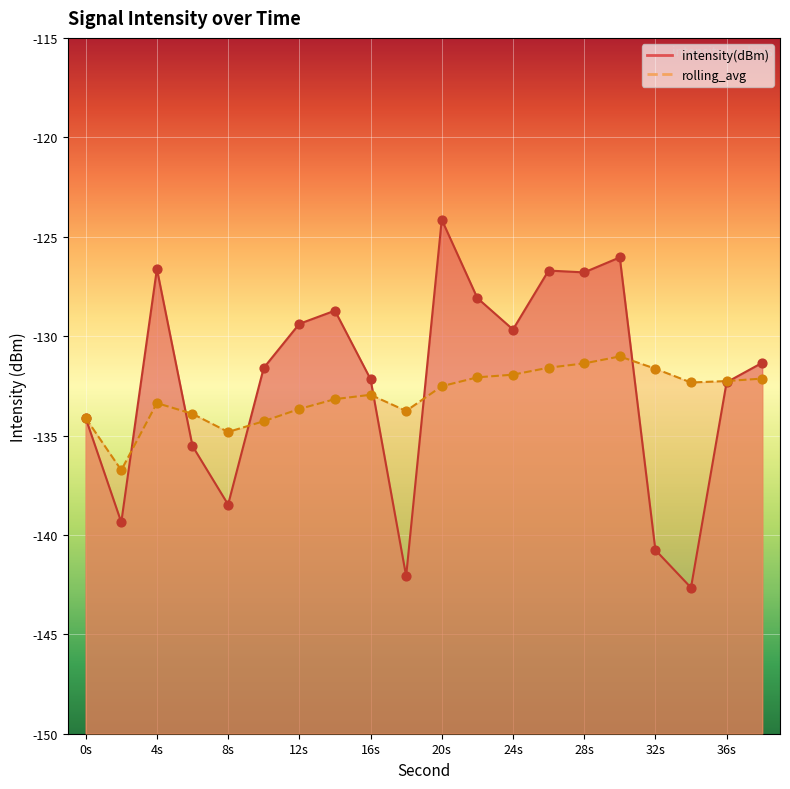

Which series has the widest spread of Y values?

intensity(dBm)